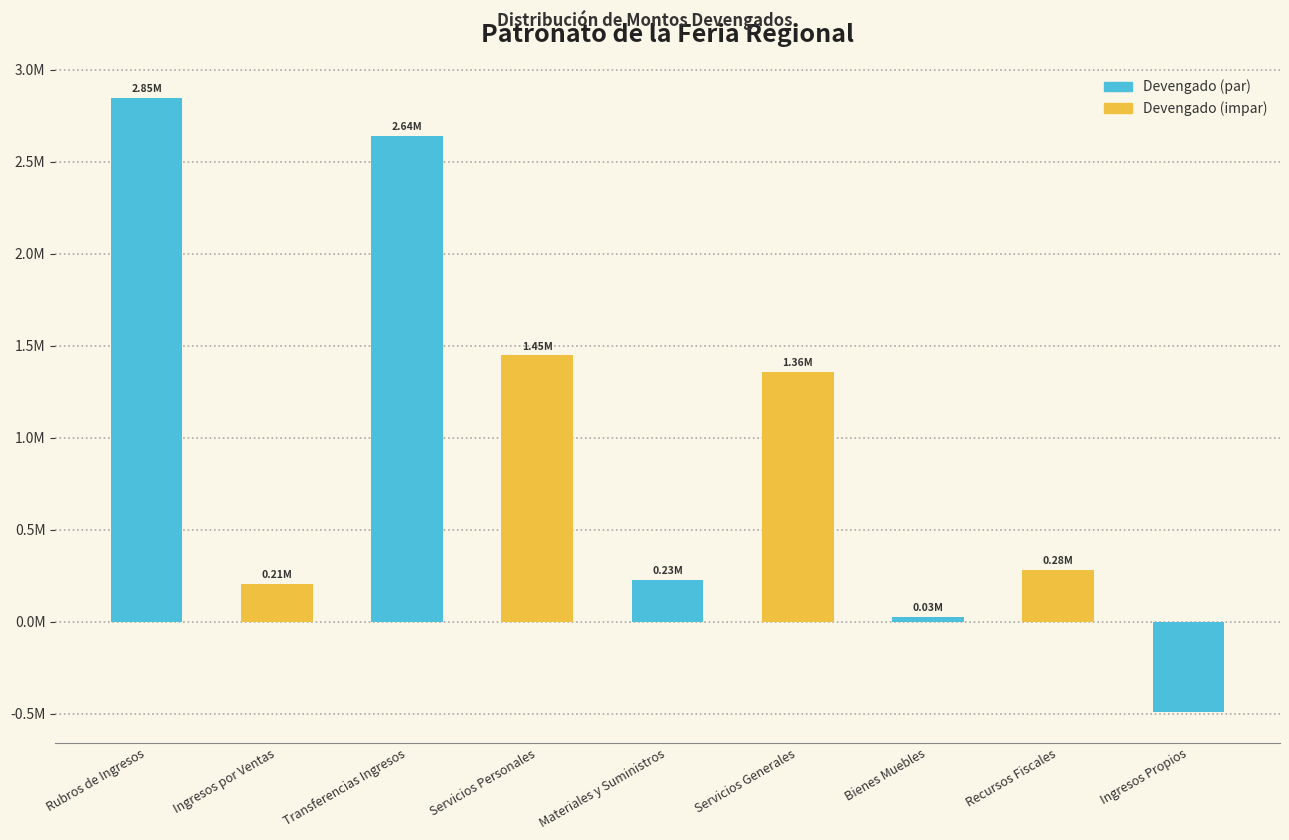

Does the chart contain any negative values?

Yes